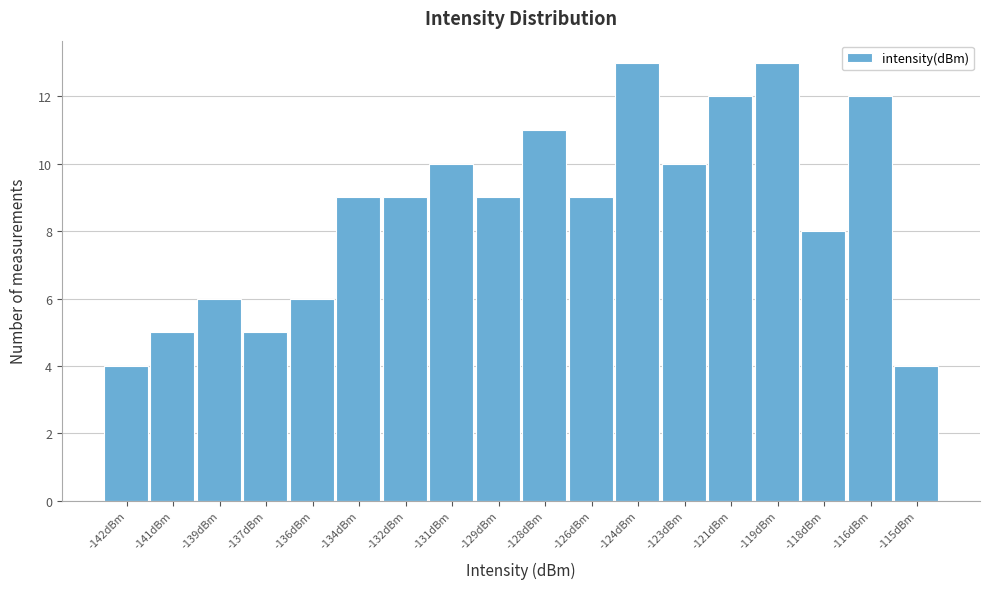

Reading left to right, extract all data points from this chart.

-142dBm=4	-141dBm=5	-139dBm=6	-137dBm=5	-136dBm=6	-134dBm=9	-132dBm=9	-131dBm=10	-129dBm=9	-128dBm=11	-126dBm=9	-124dBm=13	-123dBm=10	-121dBm=12	-119dBm=13	-118dBm=8	-116dBm=12	-115dBm=4